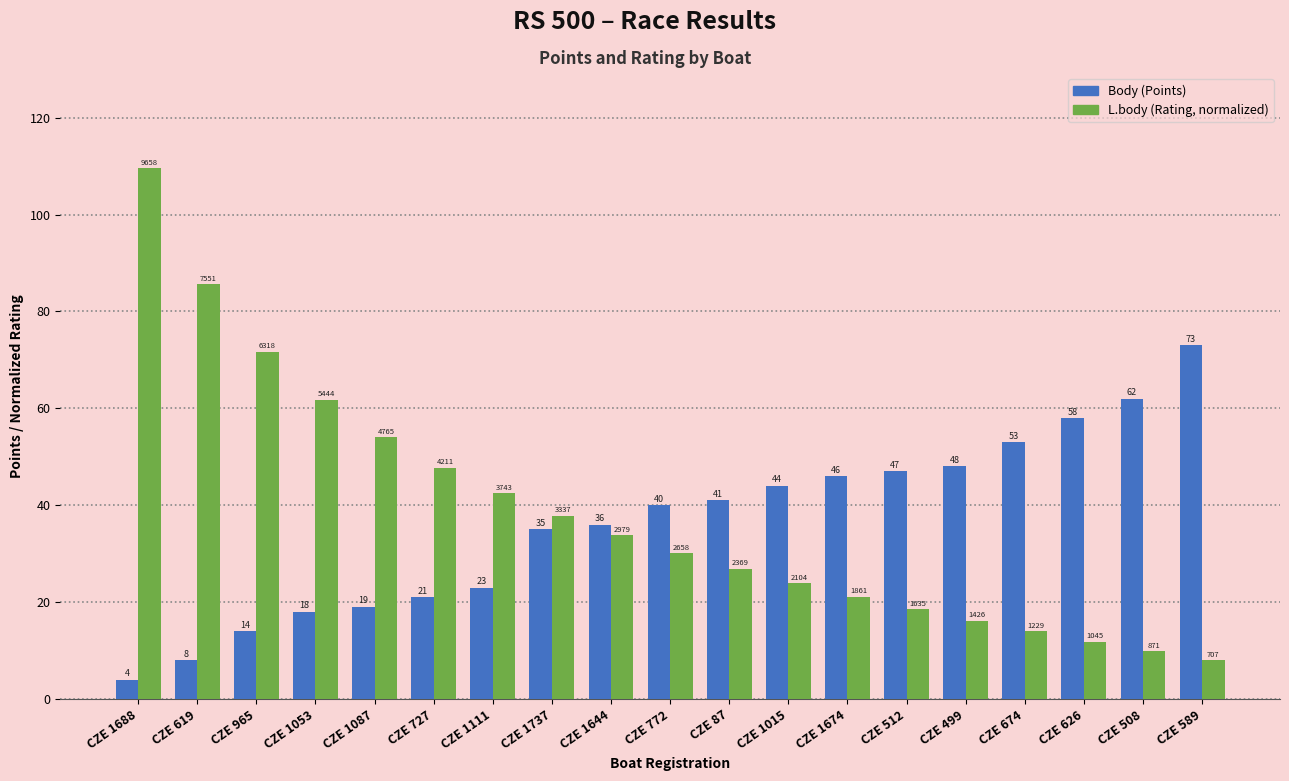

At which category is the sum across all series the highest?

CZE 1688